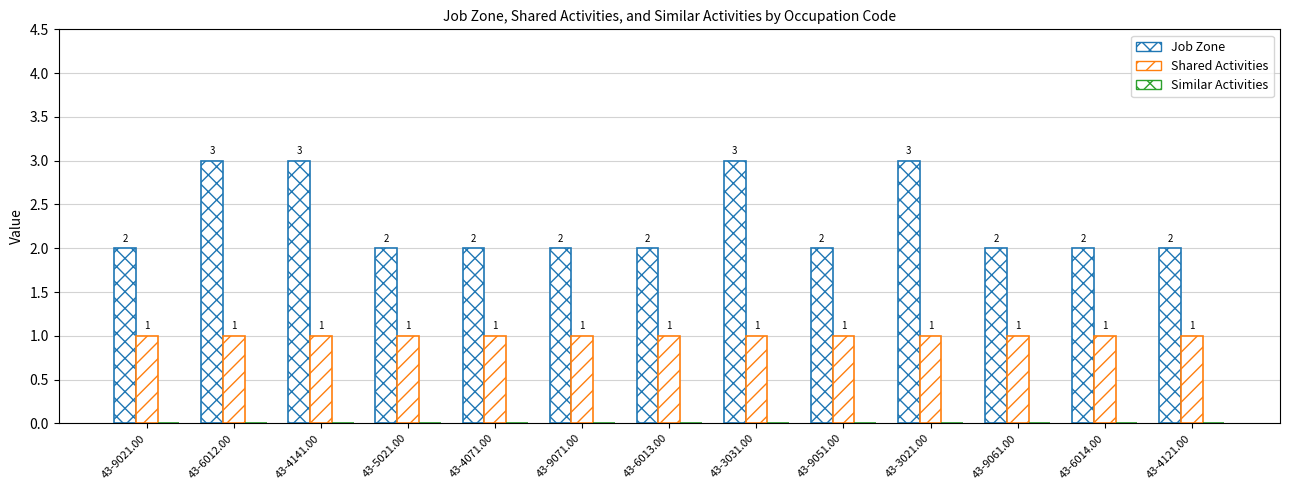

Which has a higher value, 43-4121.00 or 43-6013.00?

43-4121.00